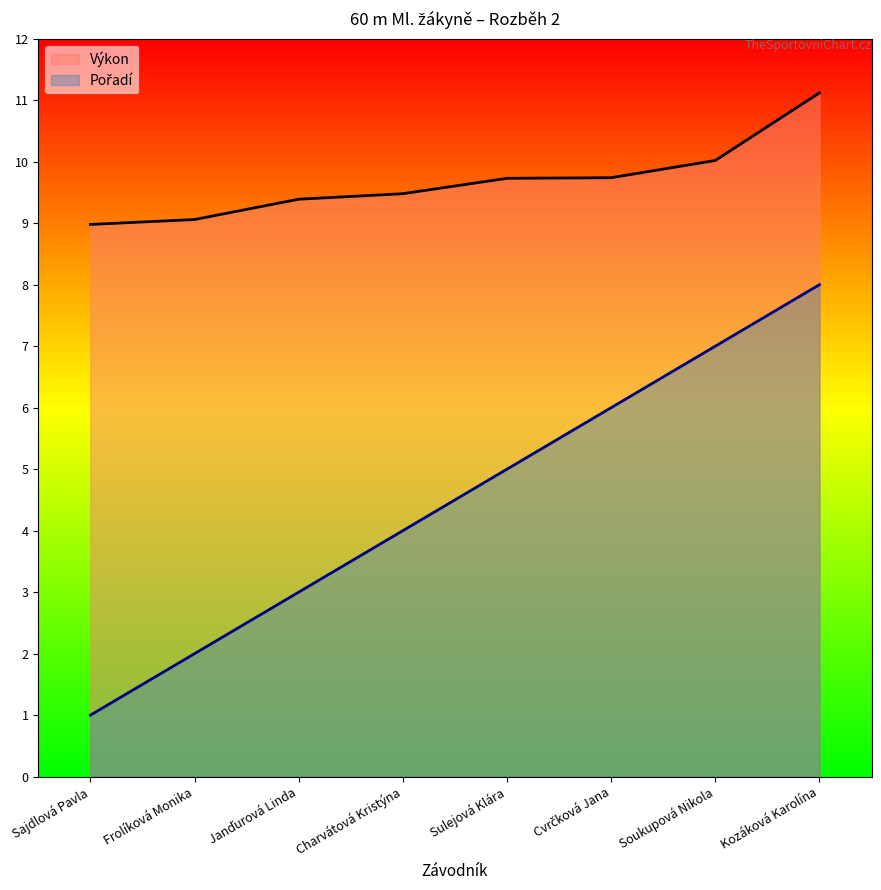

What is the difference between the maximum and minimum values in the Pořadí series?

7.0